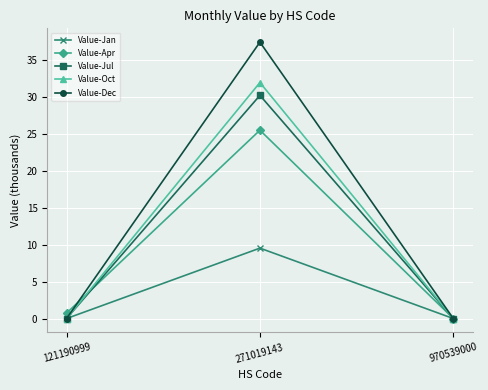

Reading left to right, list all the values displayed in this chart.

Value-Jan: 121190999=0.0	271019143=9.5	970539000=0.0
Value-Apr: 121190999=0.7	271019143=25.5	970539000=0.0
Value-Jul: 121190999=0.0	271019143=30.2	970539000=0.0
Value-Oct: 121190999=0.0	271019143=31.9	970539000=0.0
Value-Dec: 121190999=0.0	271019143=37.4	970539000=0.0